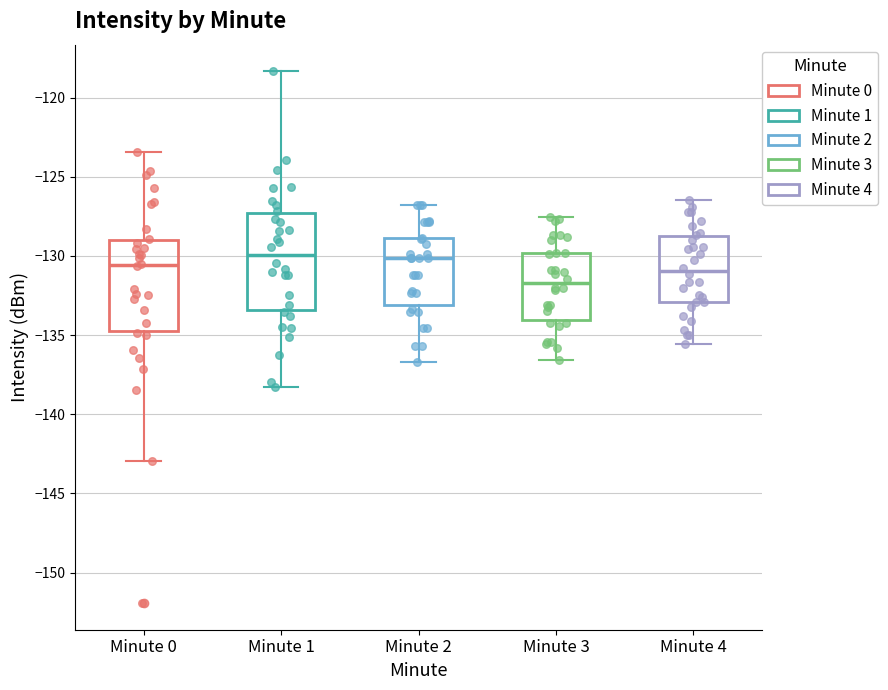

Reading left to right, transcribe this box plot: for each box, give where its median line is, the range the box spans, and where its two whiskers end, as read against the y-axis. The values are not printed on the chart, so give them approximately, as read against the axis.

Minute 0: median -130.5, box -134.5 to -129.0, whiskers -143.0 to -123.5
Minute 1: median -130.0, box -133.5 to -127.5, whiskers -138.5 to -118.5
Minute 2: median -130.0, box -133.0 to -129.0, whiskers -136.5 to -127.0
Minute 3: median -131.5, box -134.0 to -130.0, whiskers -136.5 to -127.5
Minute 4: median -131.0, box -133.0 to -129.0, whiskers -135.5 to -126.5